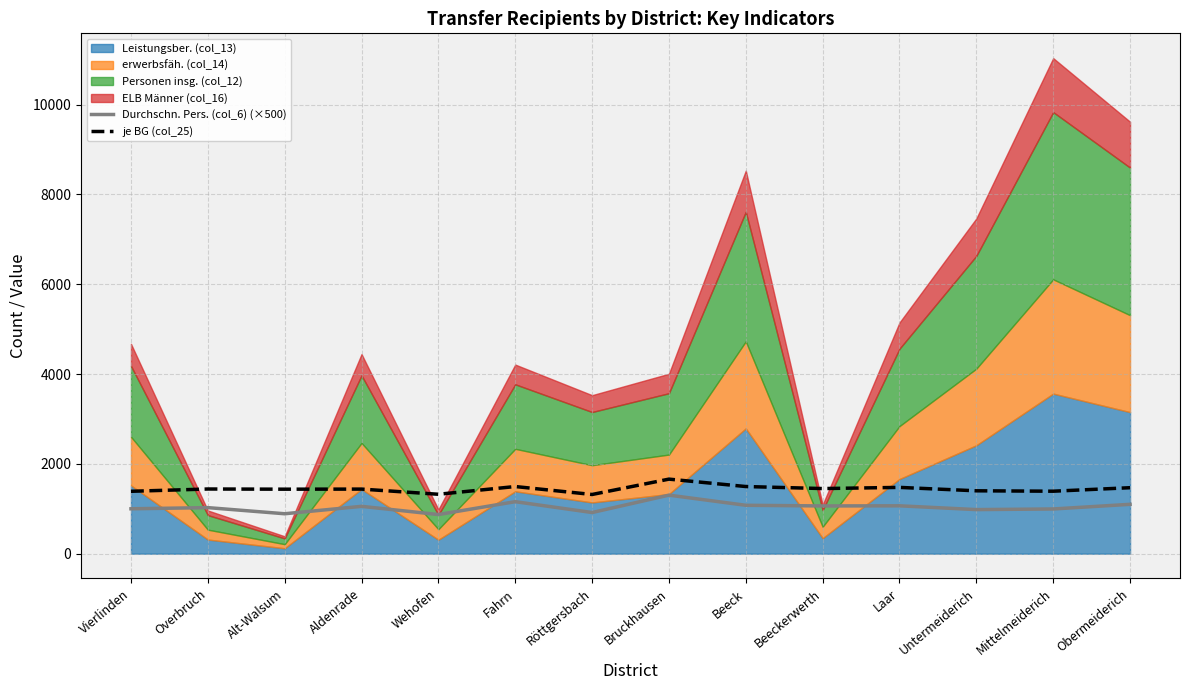

Which series has the largest total across all categories?

je BG (col_25)